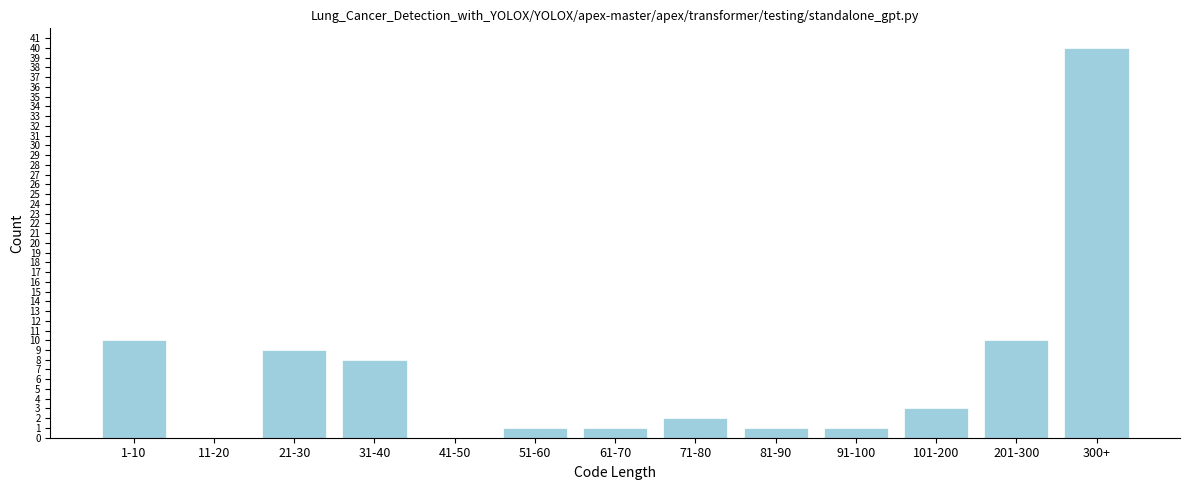

Reading left to right, extract all data points from this chart.

1-10=10	11-20=0	21-30=9	31-40=8	41-50=0	51-60=1	61-70=1	71-80=2	81-90=1	91-100=1	101-200=3	201-300=10	300+=40